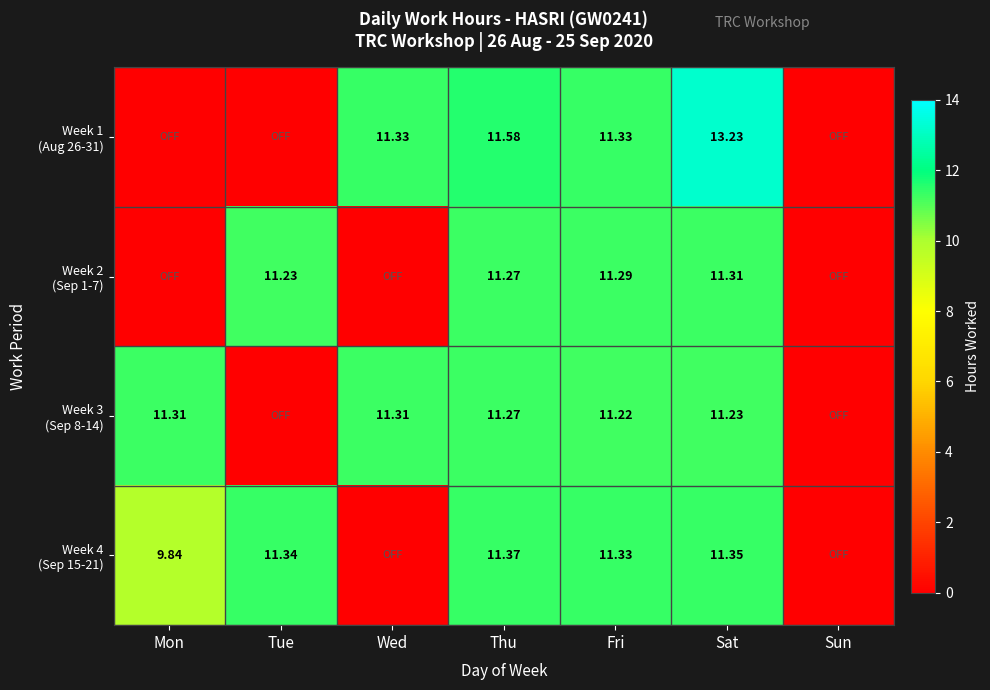

Is the value of Week 3 (Sep 8-14) at Sat greater than the value of Week 2 (Sep 1-7) at Tue?

No